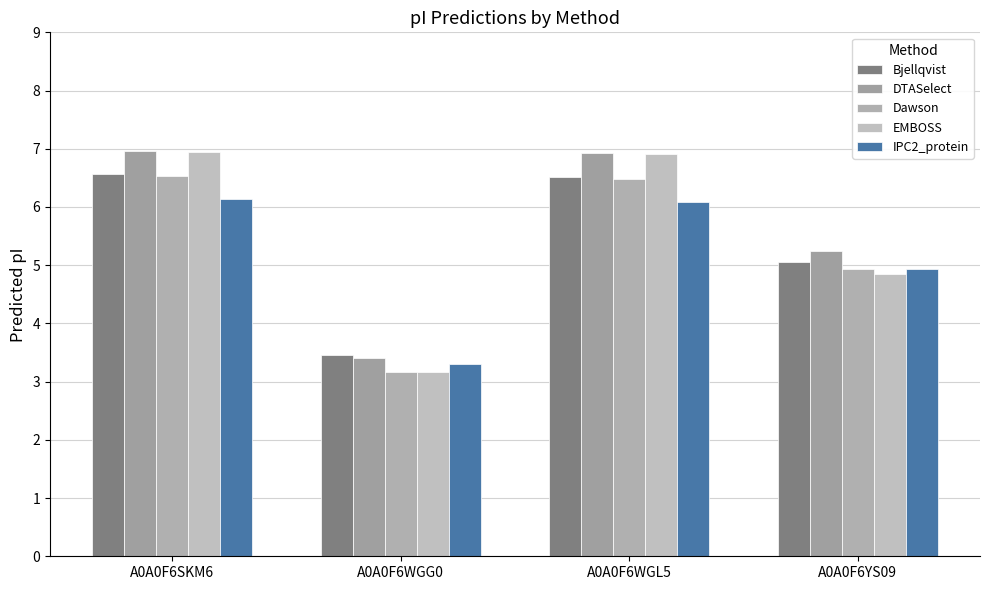

What are all the series names shown in the legend?

Bjellqvist, DTASelect, Dawson, EMBOSS, IPC2_protein